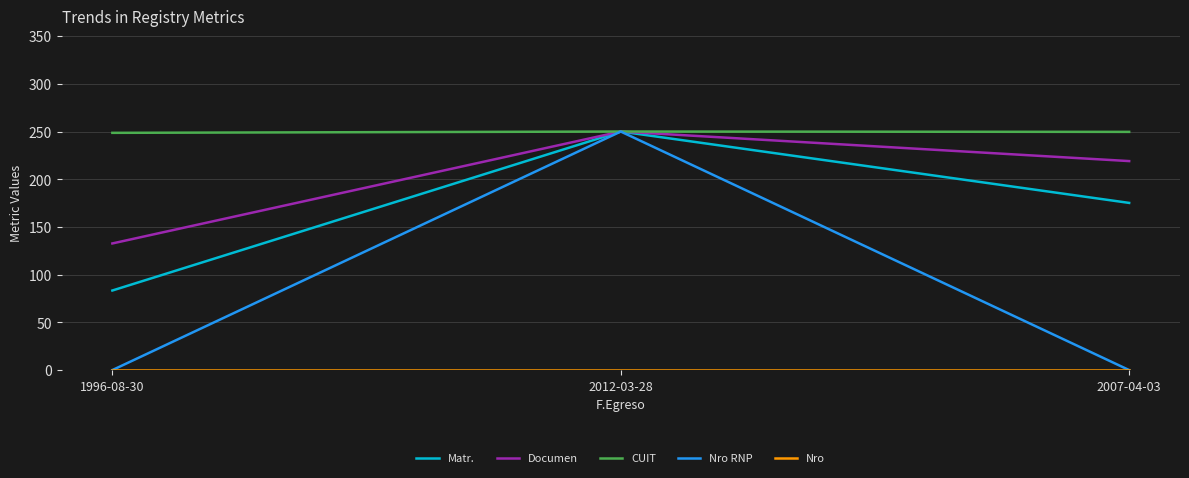

True or false: Documen has a value of 219.0 at 2007-04-03.

True